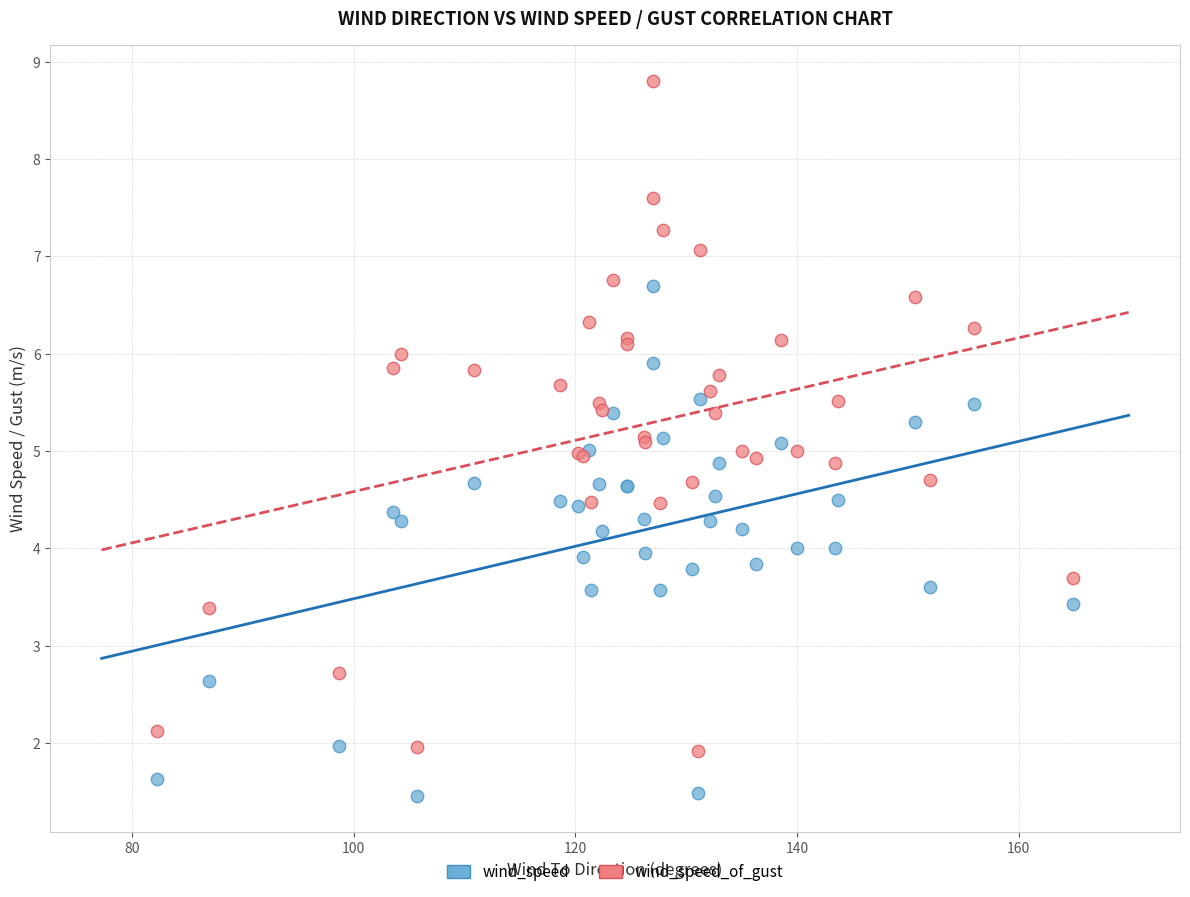

Which series contains the highest Y value?

wind_speed_of_gust